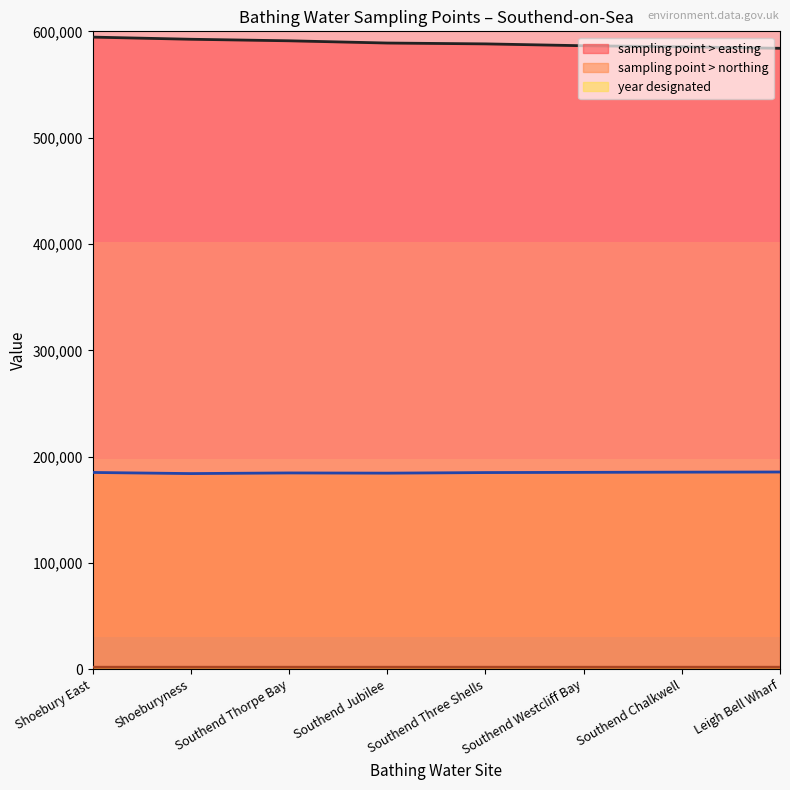

At which category is the sum across all series the highest?

Shoebury East